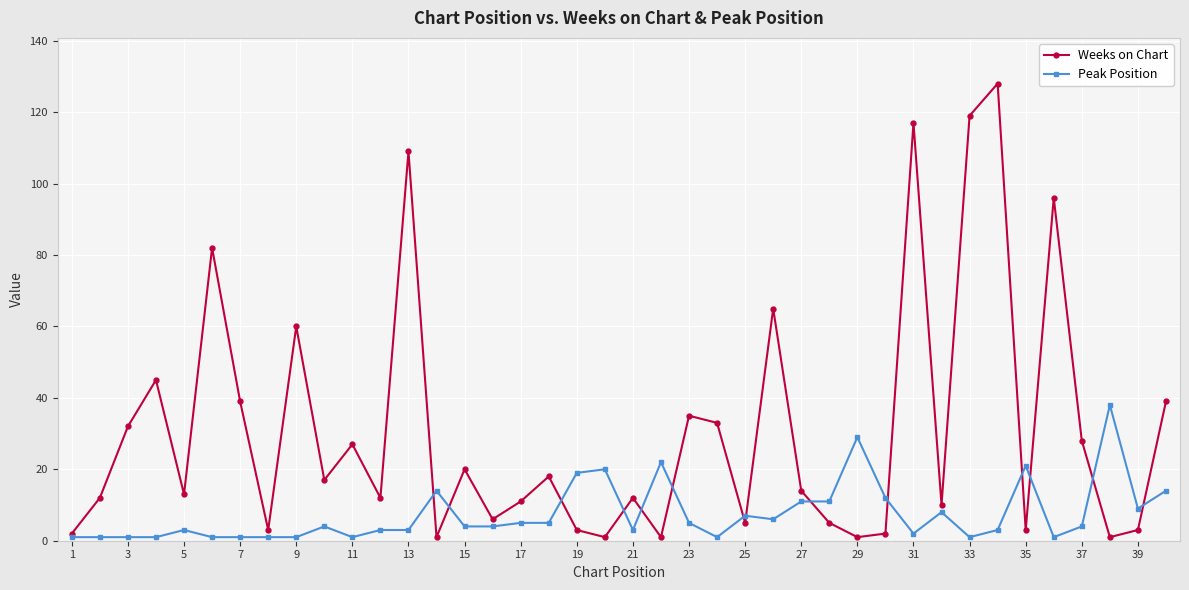

What is the sum of all Peak Position values?

301